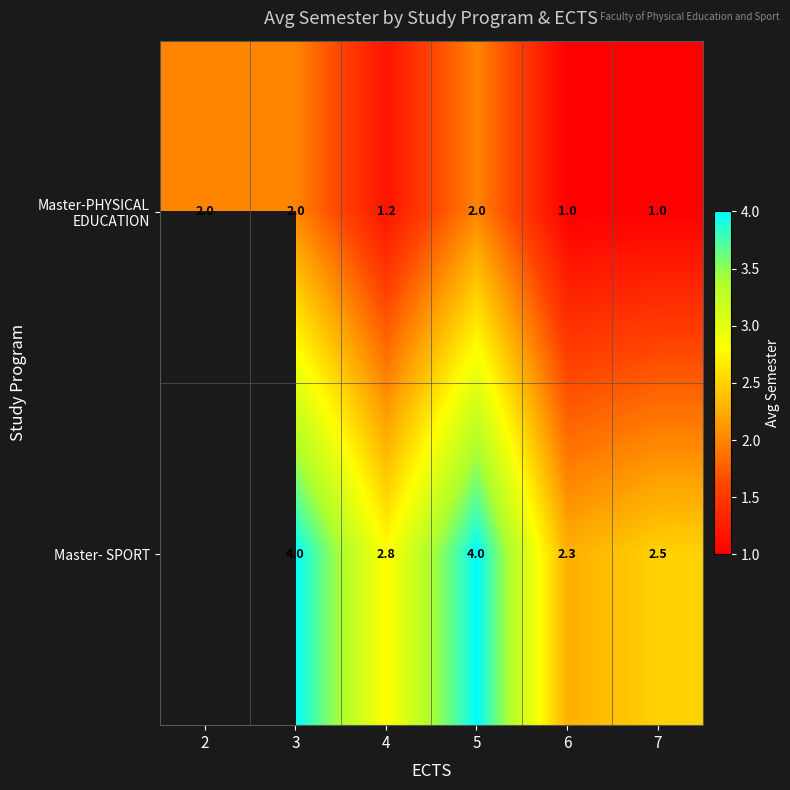

Between 6 and 7, which series saw the biggest shift?

Master- SPORT